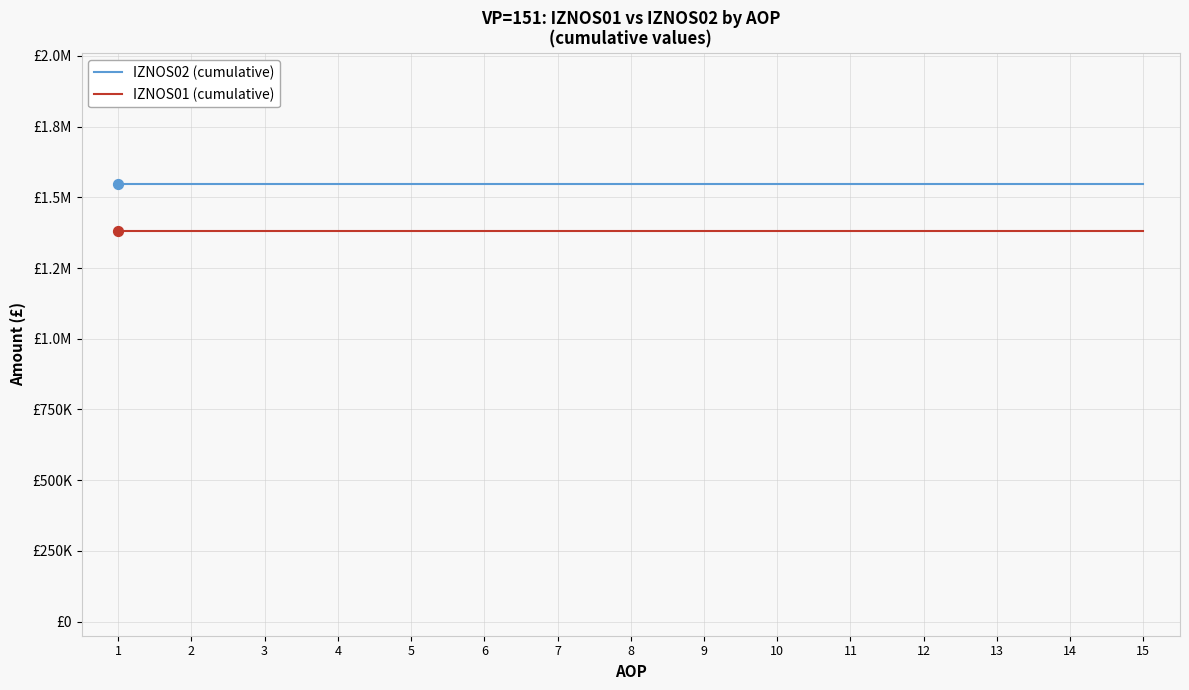

At how many categories does at least one series exceed 1485826?

15